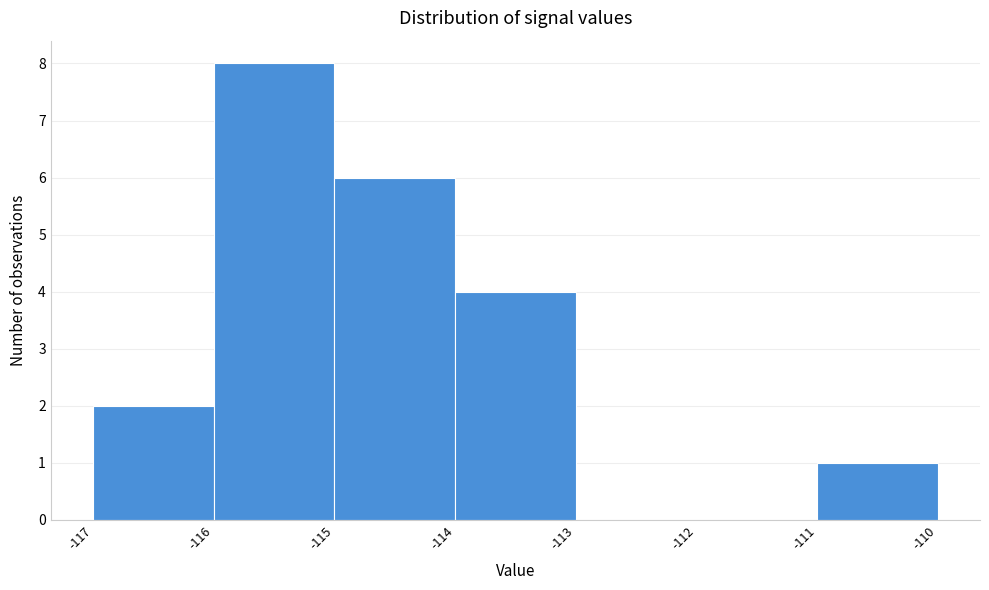

Reading left to right, list all the values displayed in this chart.

-117=2	-116=8	-115=6	-114=4	-113=0	-112=0	-111=1